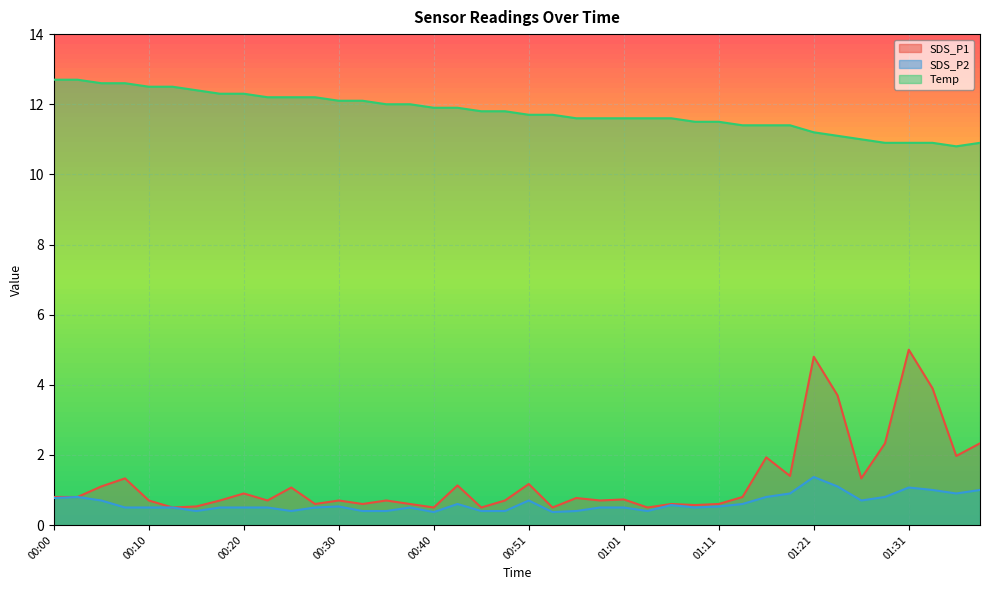

What is the label of the 37th point from the right?

00:08